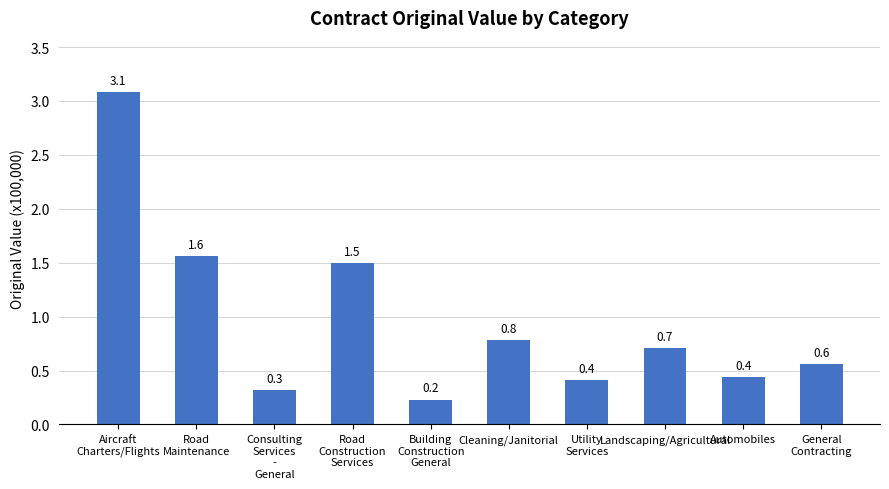

What is the difference between the second highest and second lowest values?

1.2